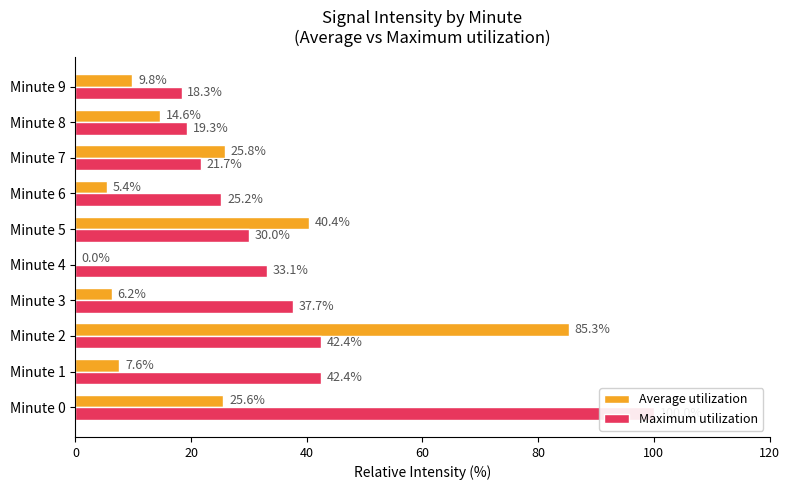

How many positive values does the Average utilization series have?

9